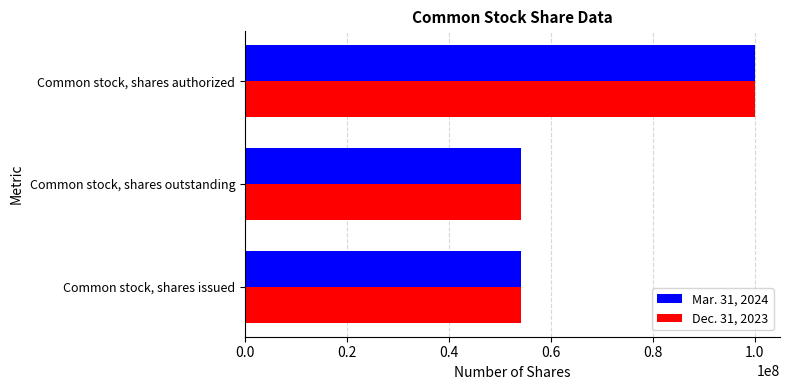

At how many categories does at least one series exceed 93620252?

1